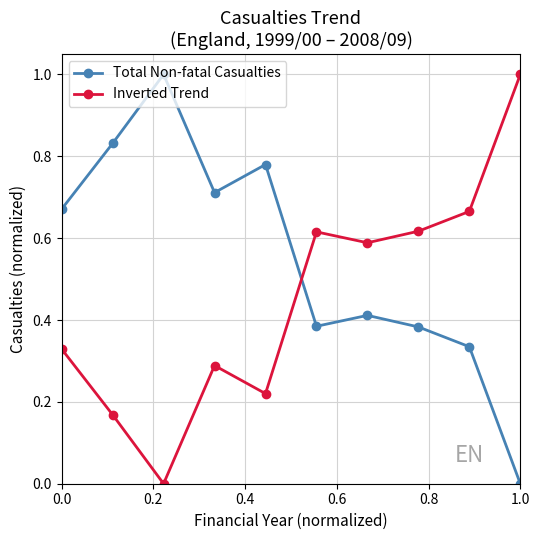

Count the number of data series in this chart.

2